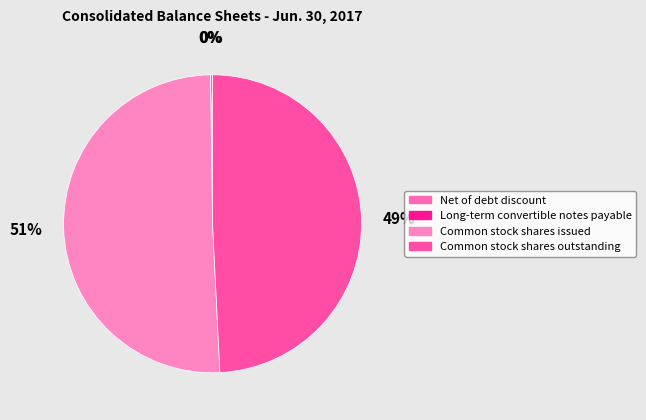

How many slices are in this pie chart?

4